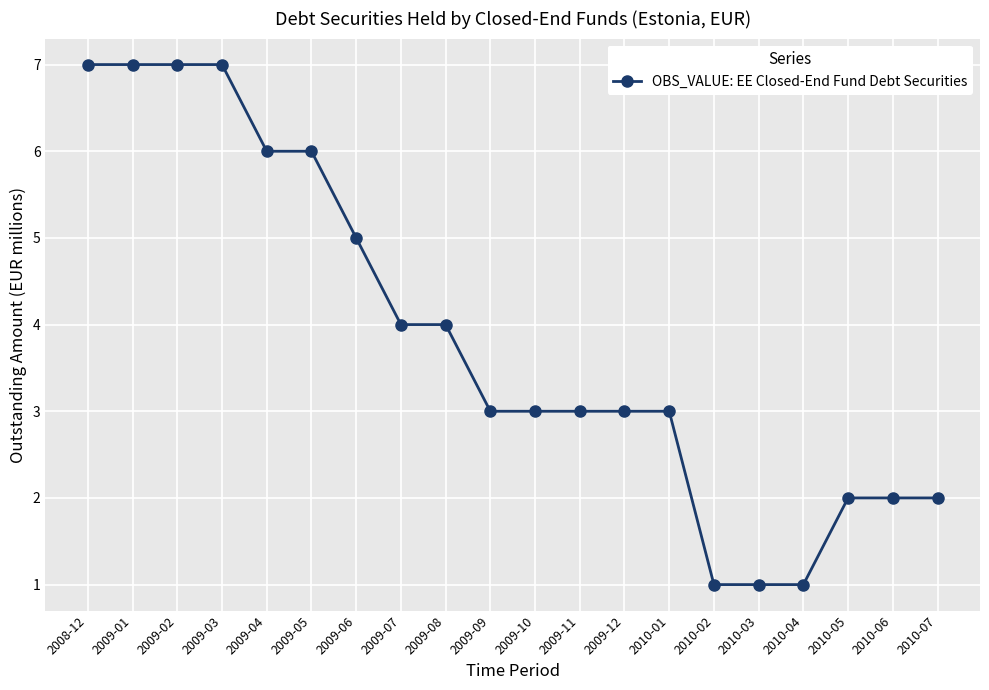

Reading left to right, list all the values displayed in this chart.

2008-12=7	2009-01=7	2009-02=7	2009-03=7	2009-04=6	2009-05=6	2009-06=5	2009-07=4	2009-08=4	2009-09=3	2009-10=3	2009-11=3	2009-12=3	2010-01=3	2010-02=1	2010-03=1	2010-04=1	2010-05=2	2010-06=2	2010-07=2